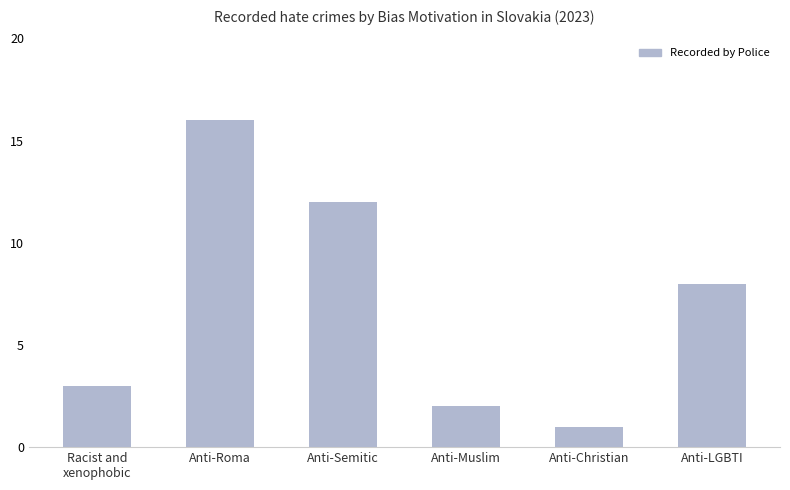

What is the label of the 4th bar from the right?

Anti-Semitic